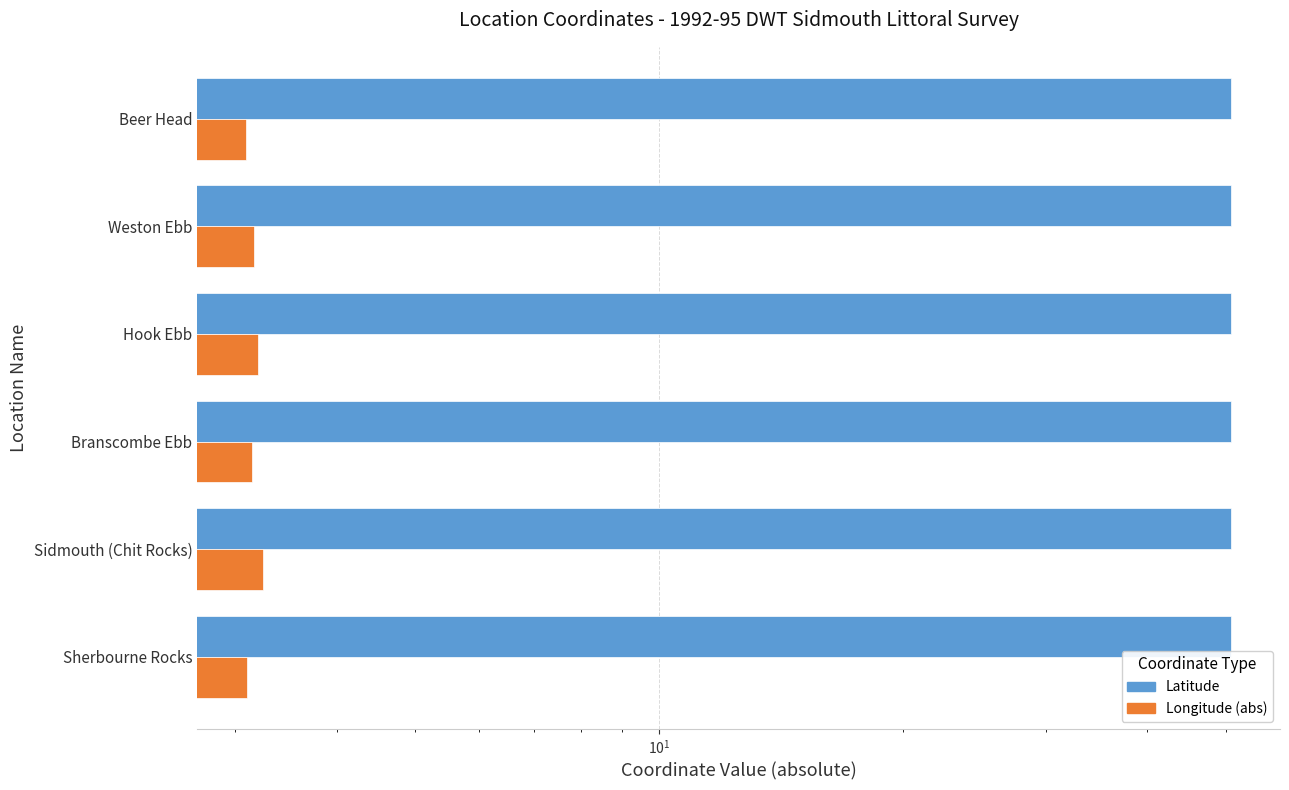

Are the bars horizontal?

Yes